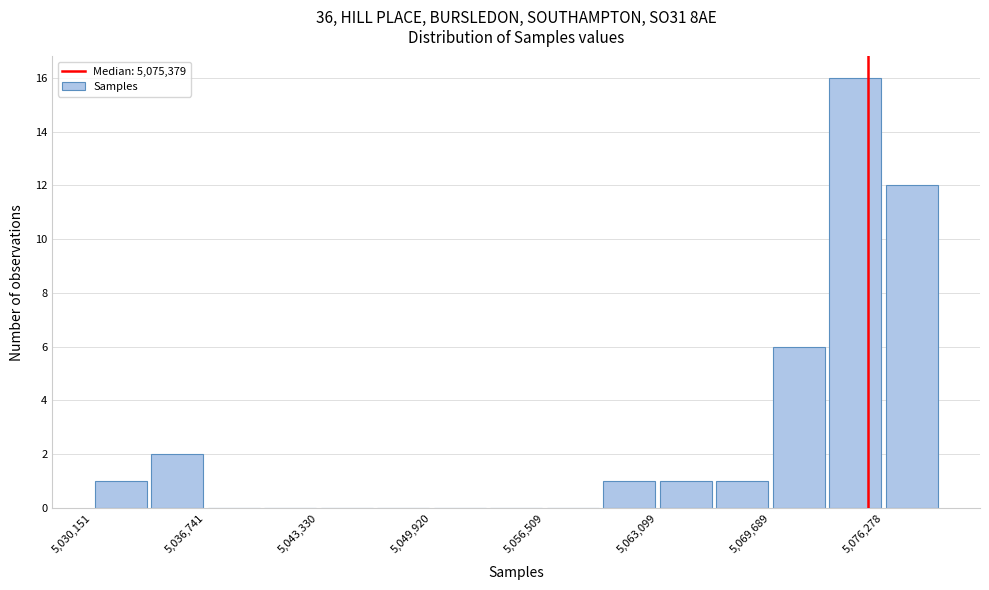

Read against the x-axis, roughly where is the centre of the tallest bar?

5075000